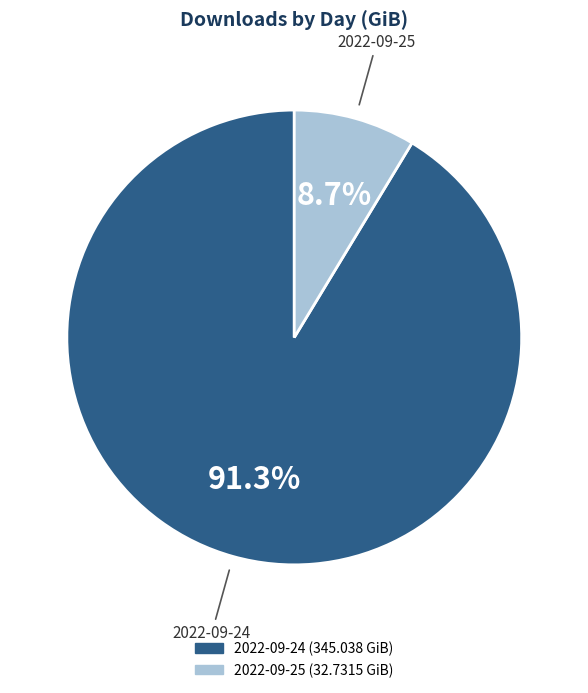

True or false: 2022-09-24 accounts for 91% of the total.

True